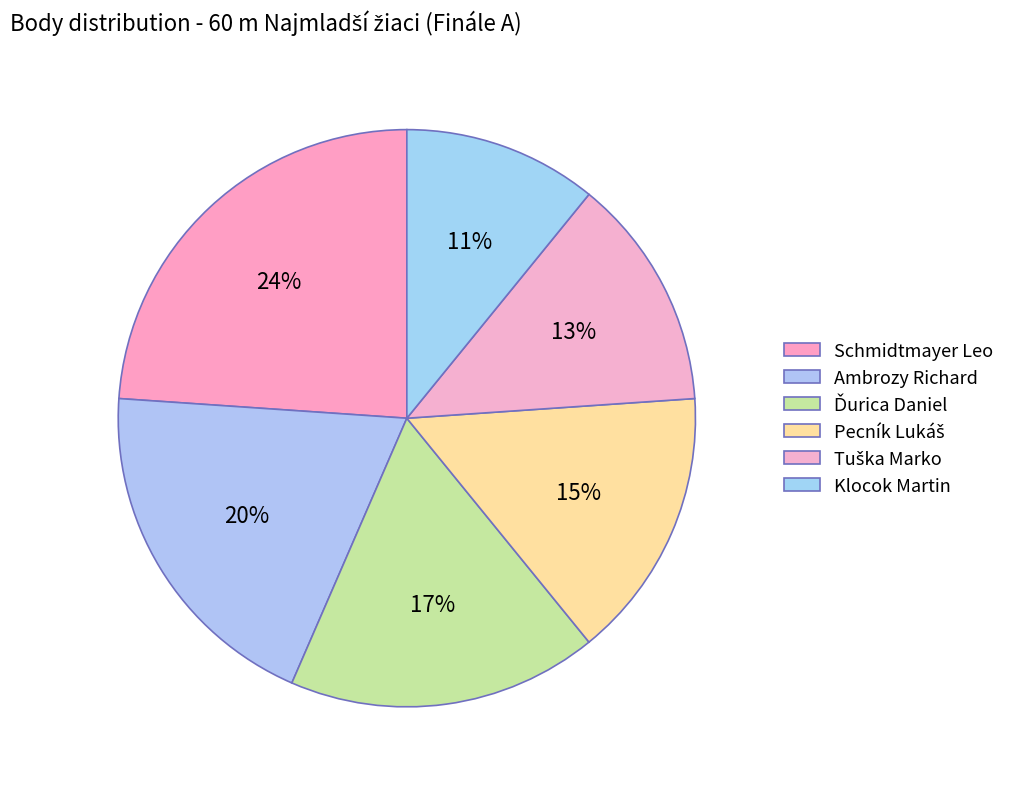

How many segments does this pie chart have?

6